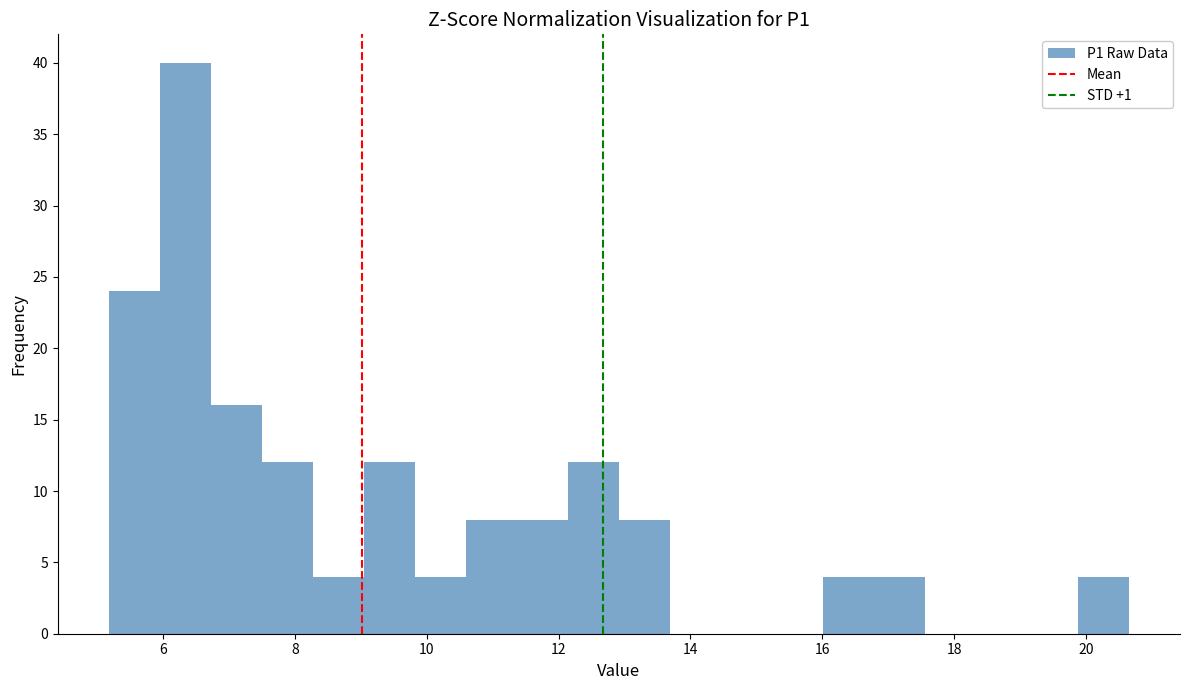

Read against the x-axis, roughly where is the centre of the tallest bar?

6.4